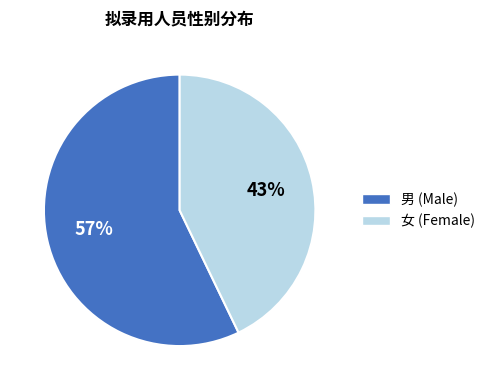

Which category accounts for the majority?

男